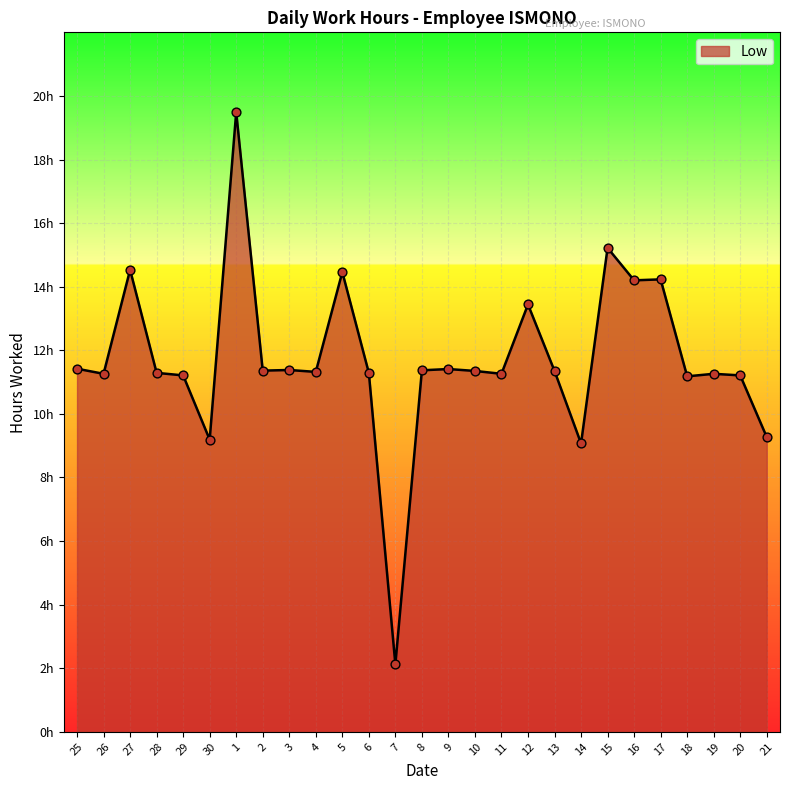

Is this an area chart (filled region under the line)?

Yes